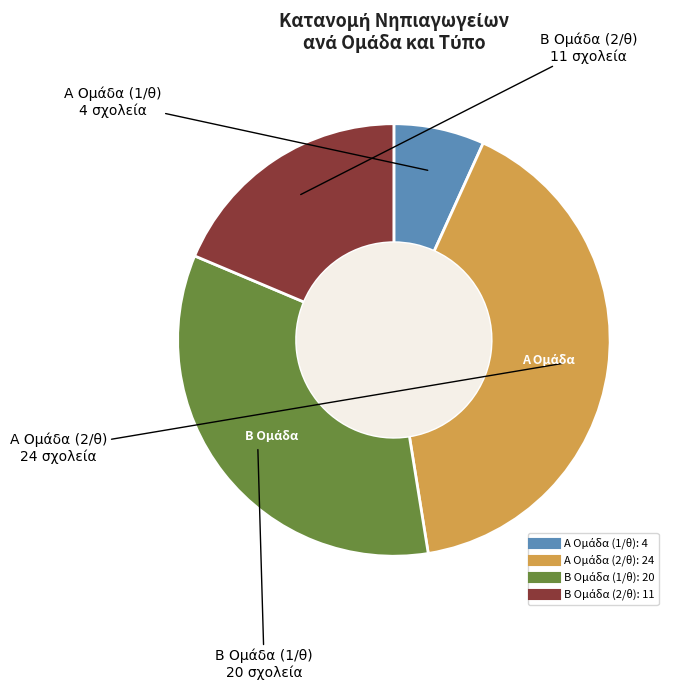

How many segments does this pie chart have?

4